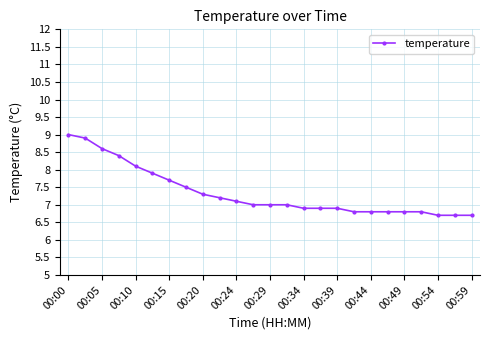

What is the sum of all values?

183.5